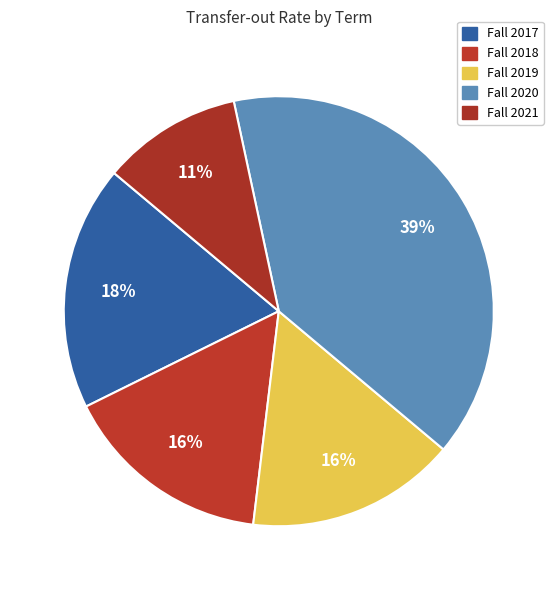

Does any single category account for the majority?

No